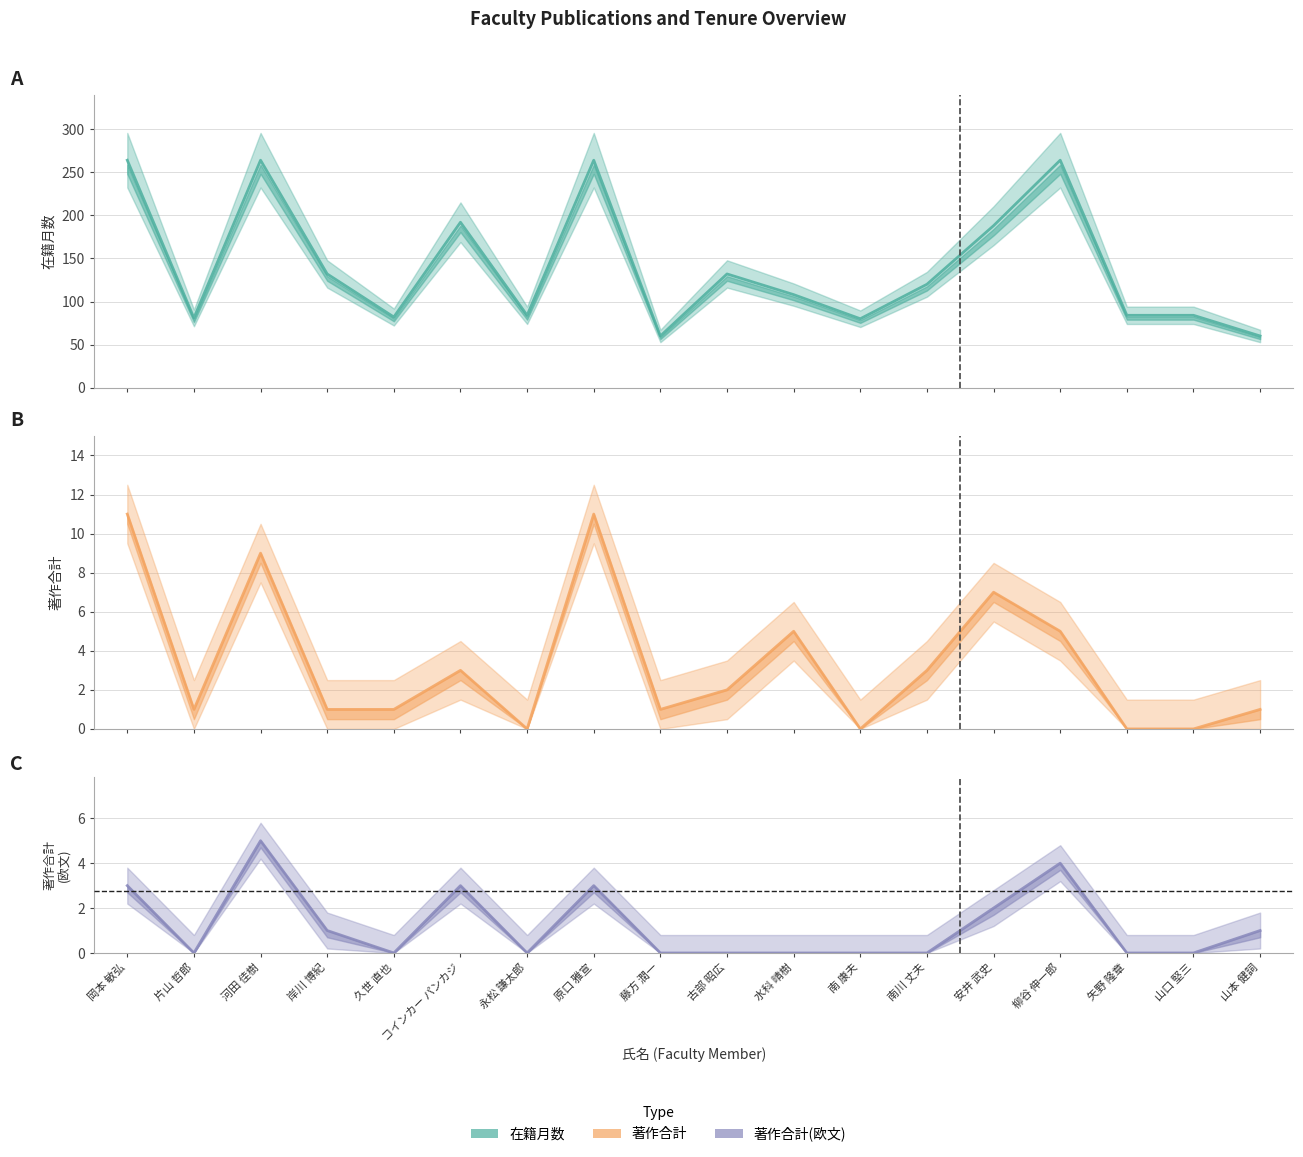

At which label does 在籍月数 reach its peak?

岡本 敏弘